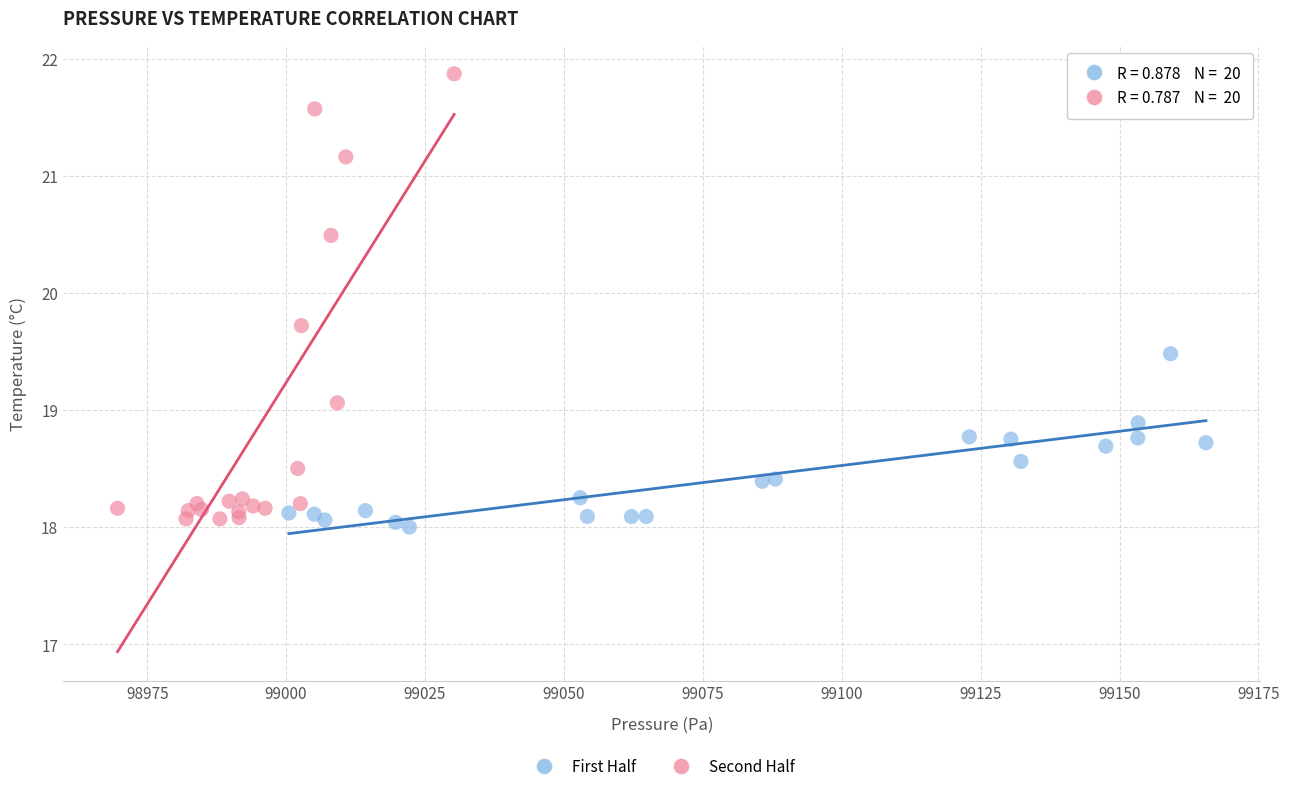

Which series reaches the maximum Y coordinate?

Second Half